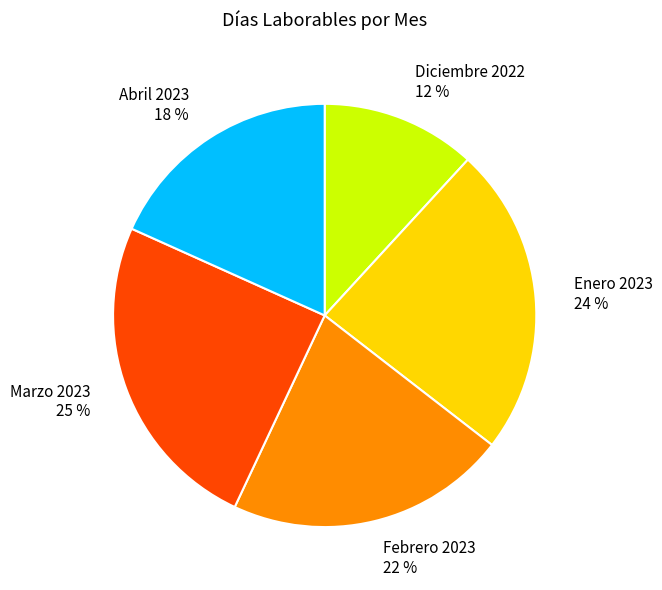

Is the sum of Abril 2023 and Diciembre 2022 greater than half?

No